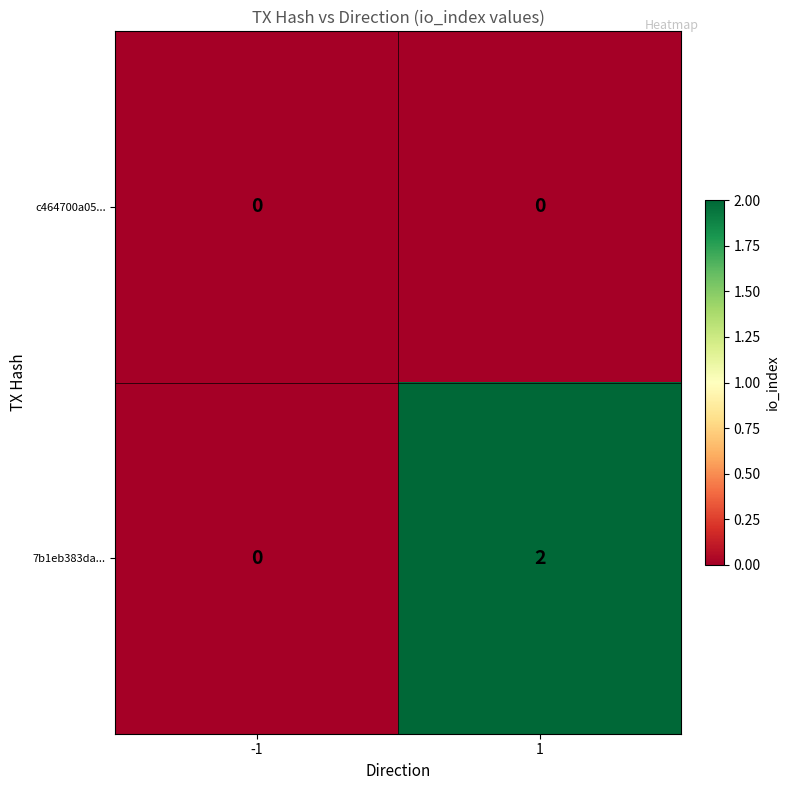

Reading right to left, list all the values displayed in this chart.

c464700a05...: 0	0
7b1eb383da...: 2	0